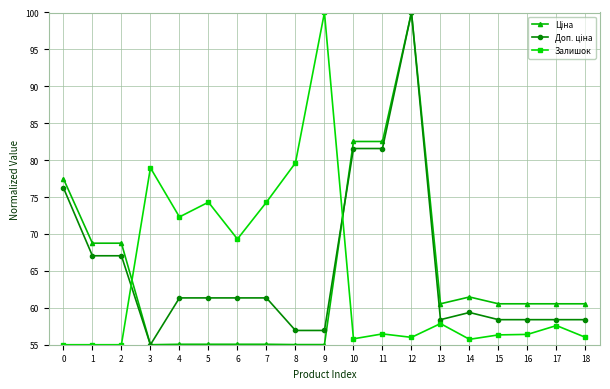

What is the value of the Залишок point at the 16th from the left?

56.3